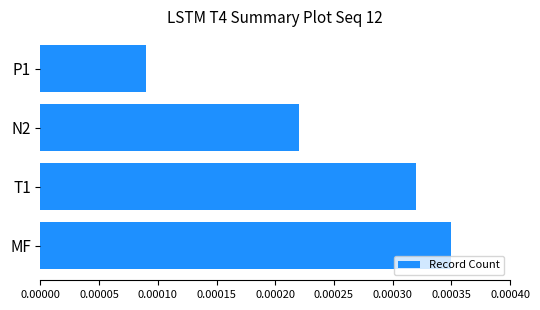

How many values are between 0 and 1?

4